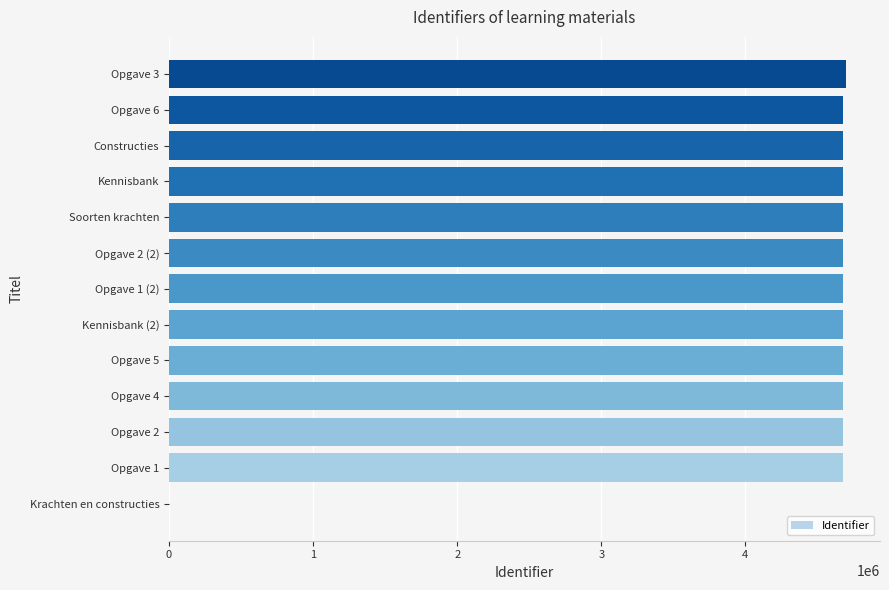

True or false: the data shows 1125414 at Constructies.

False